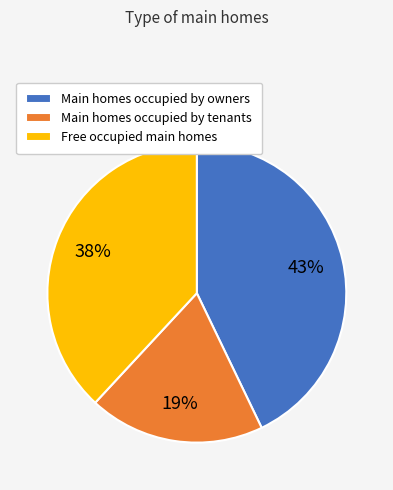

How many segments does this pie chart have?

3